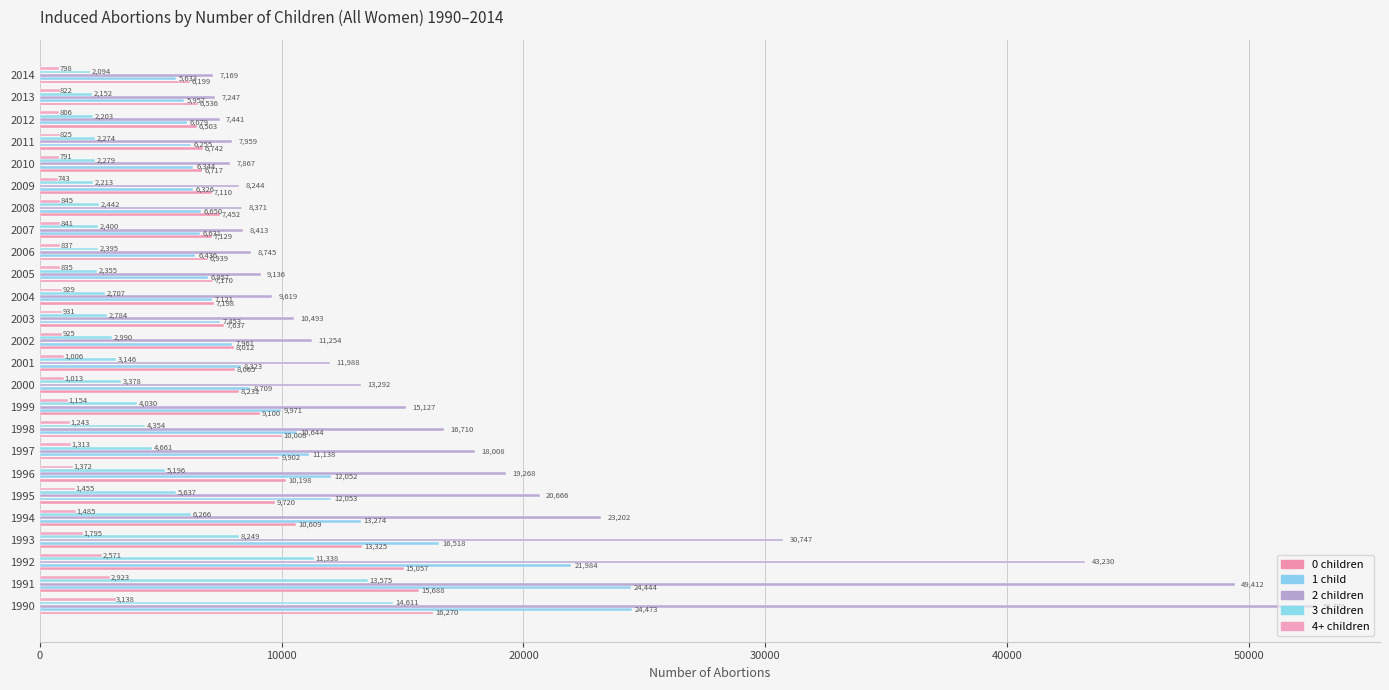

Count the number of data series in this chart.

5